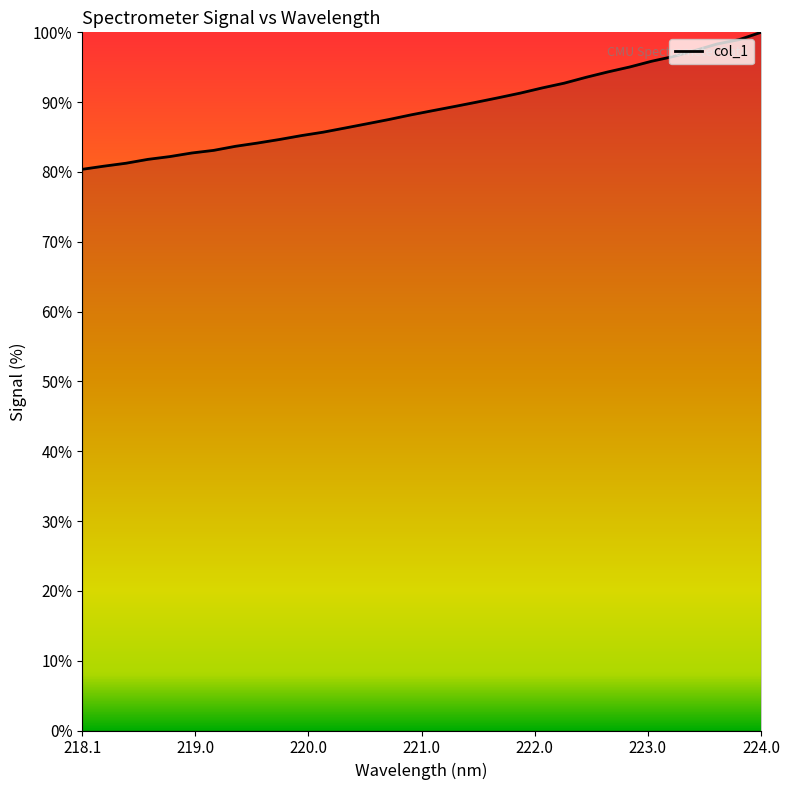

What is the minimum value shown in the chart?

80.4